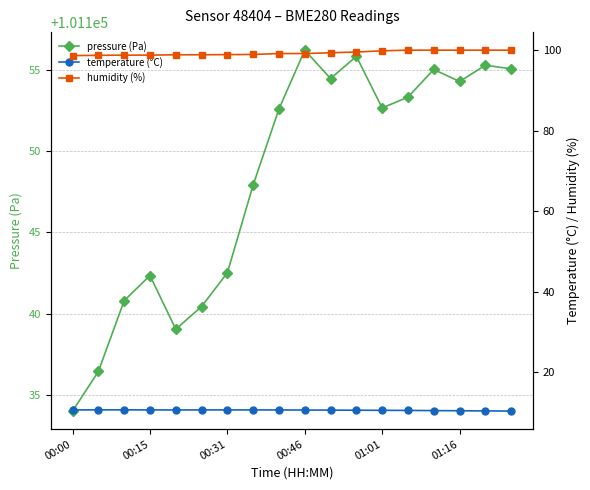

What is the minimum value for pressure (Pa)?

101134.0